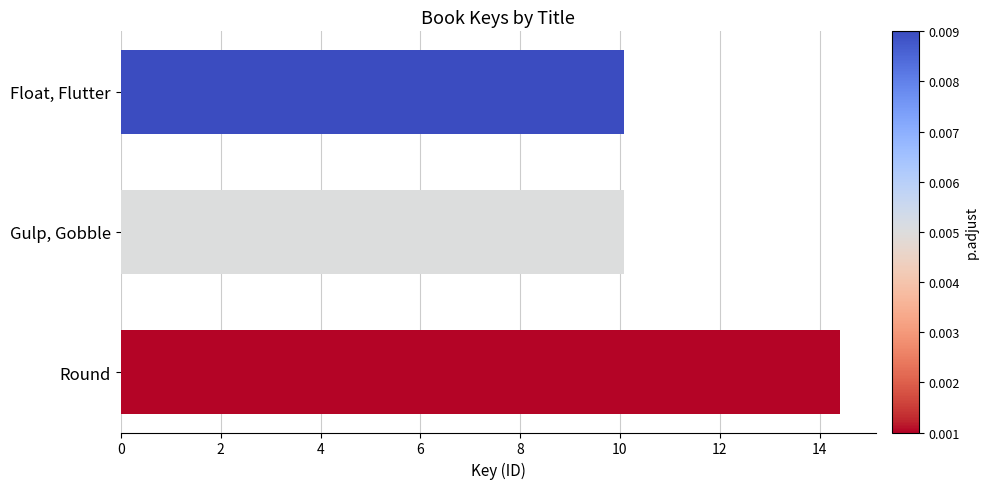

Which has a higher value, Gulp, Gobble or Round?

Round